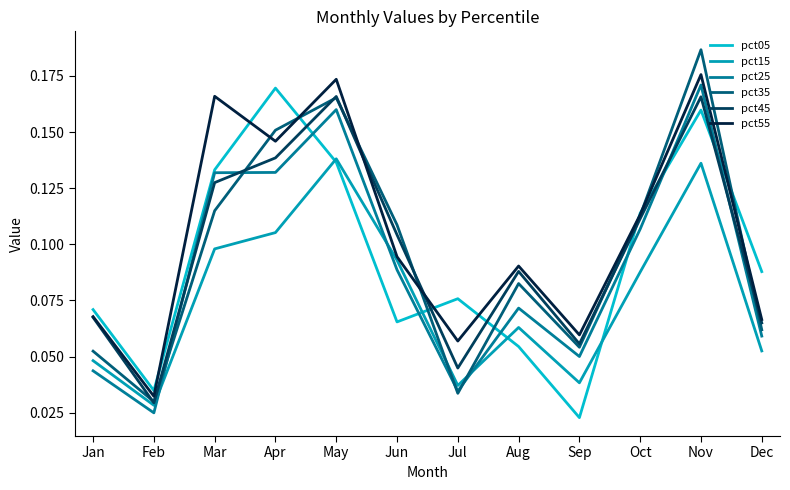

True or false: pct15 and pct25 intersect in this chart.

True